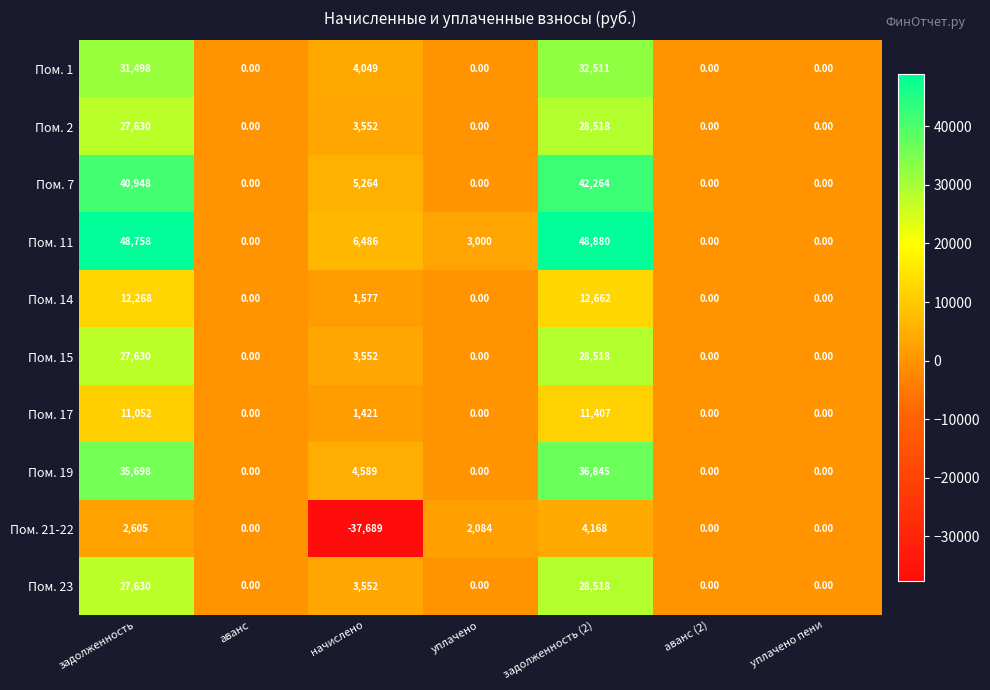

What is the sum of the Пом. 1 values at начислено and аванс (2)?

4049